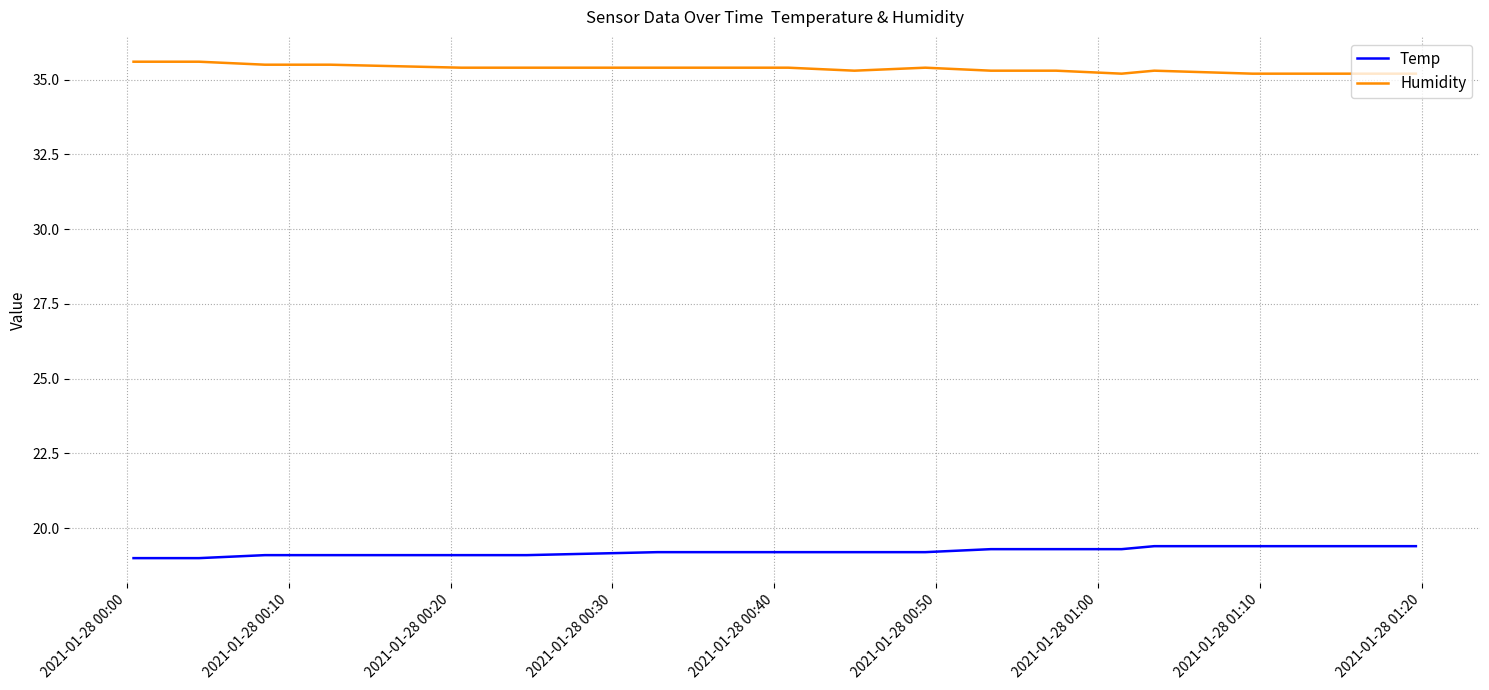

Which series has the largest total across all categories?

Humidity